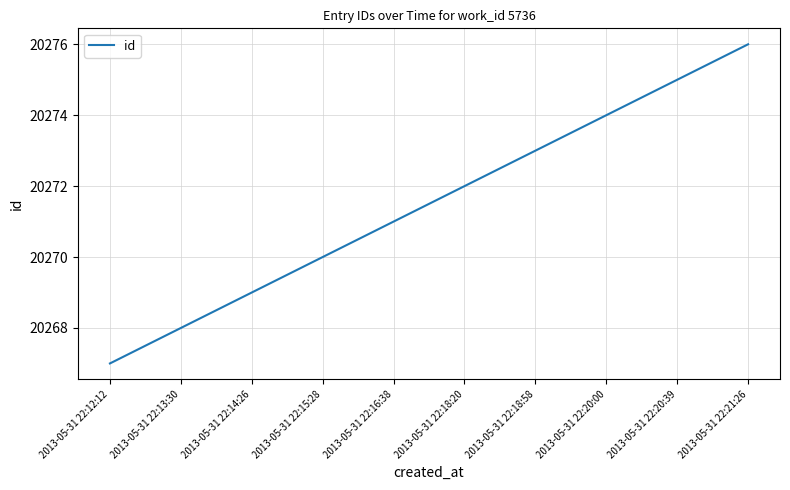

List the labels in order of value, smallest first.

2013-05-31 22:12:12, 2013-05-31 22:13:30, 2013-05-31 22:14:26, 2013-05-31 22:15:28, 2013-05-31 22:16:38, 2013-05-31 22:18:20, 2013-05-31 22:18:58, 2013-05-31 22:20:00, 2013-05-31 22:20:39, 2013-05-31 22:21:26